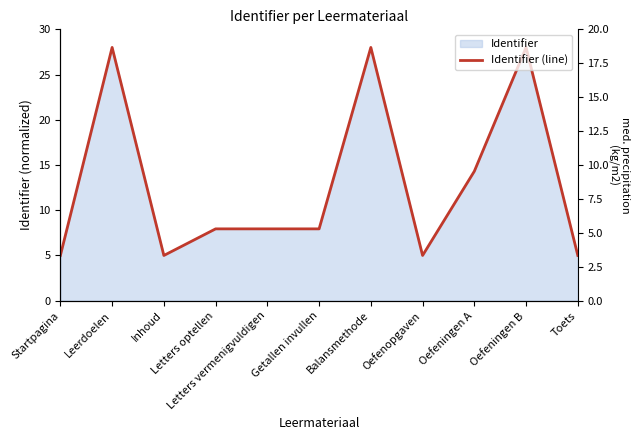

What is the value of the 4th point from the left?

7.9